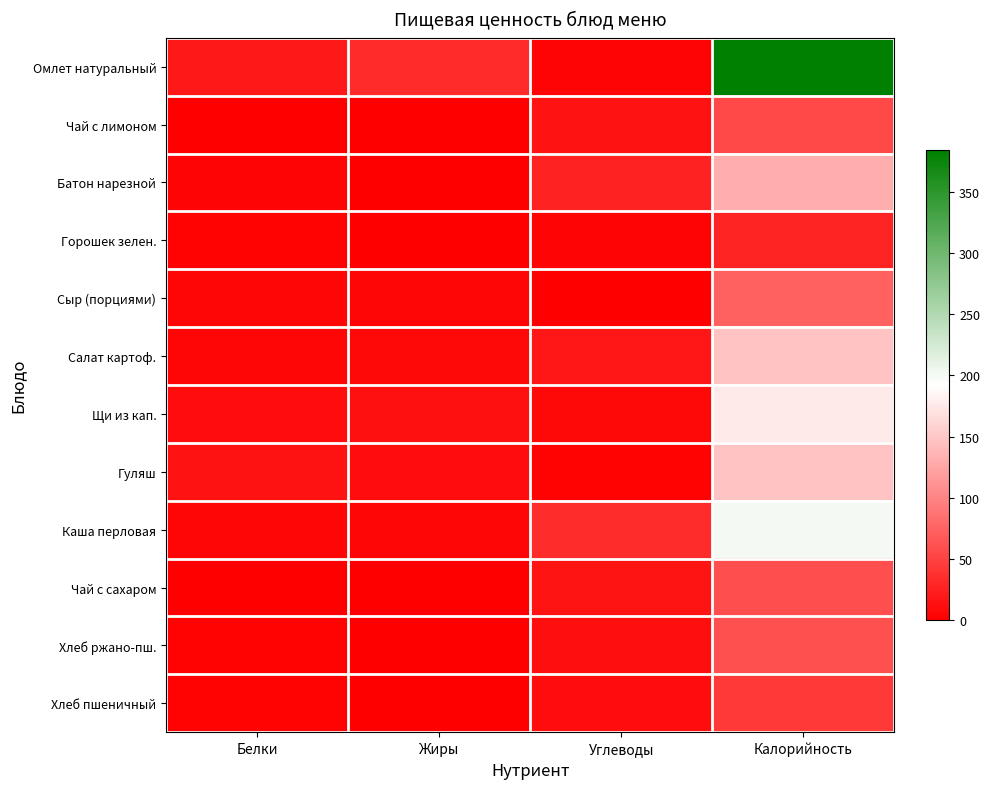

Between Жиры and Углеводы, which is larger?

Жиры